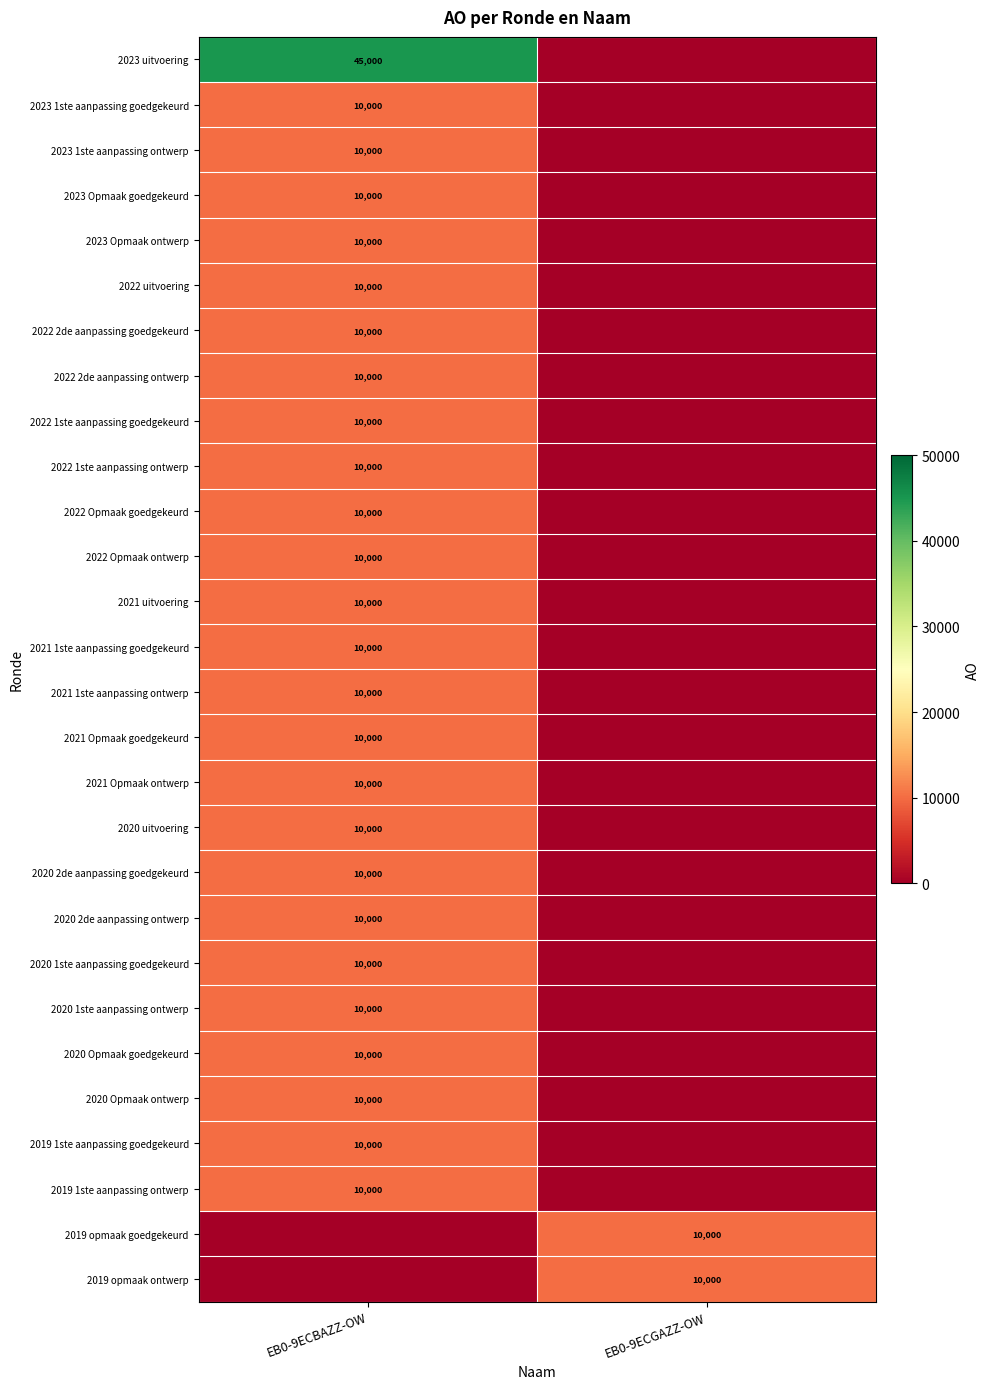

The 2022 uitvoering series shows 10000 at EB0-9ECBAZZ-OW. True or false?

True